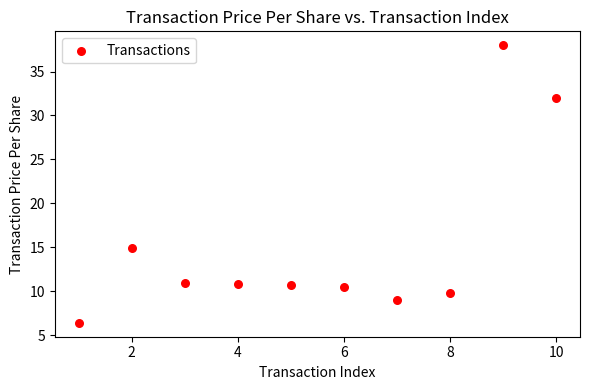

What is the average Y value?

15.3